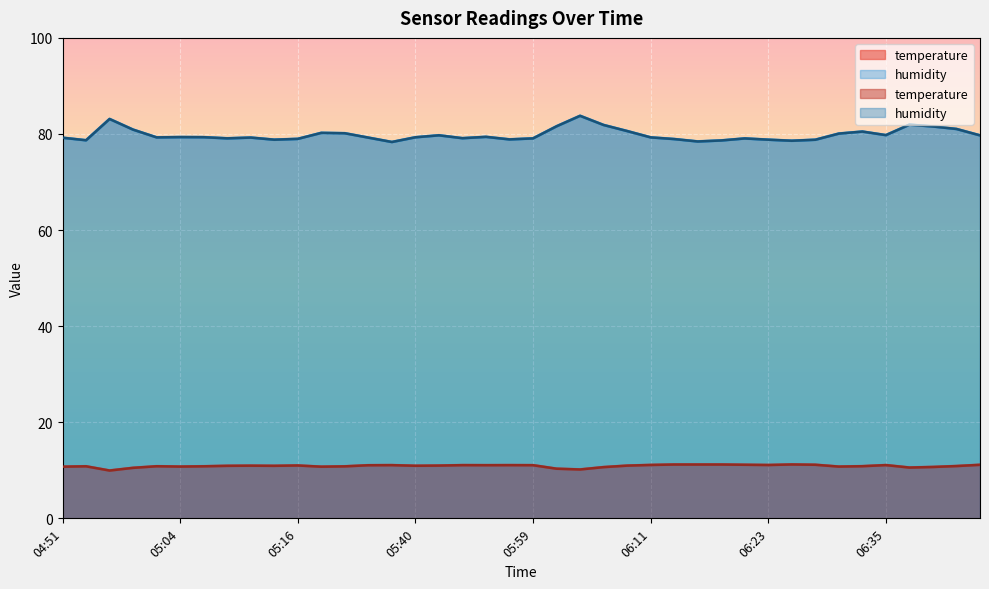

Is the value of humidity at 04:51 greater than the value of temperature at 05:21?

Yes